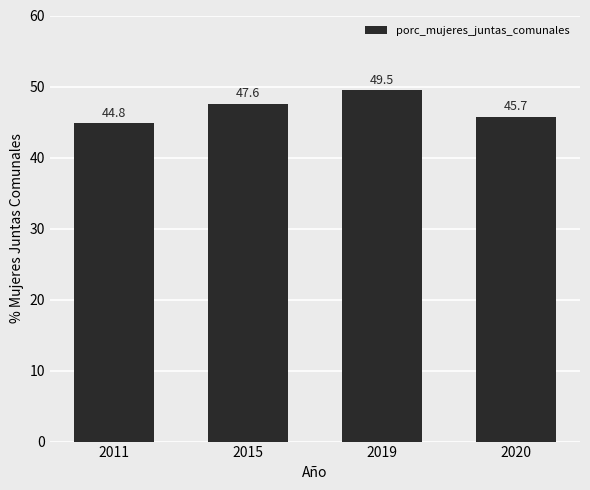

Does the chart contain any negative values?

No